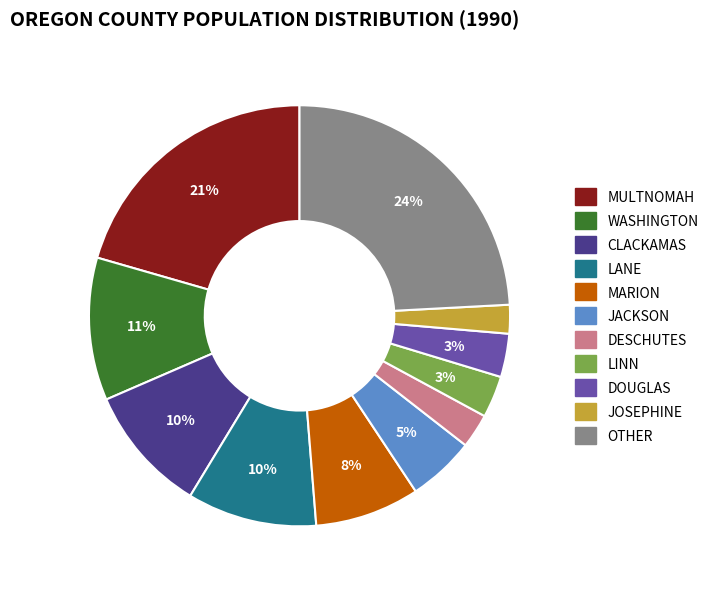

To the nearest percent, what is the average slice percentage?

9%